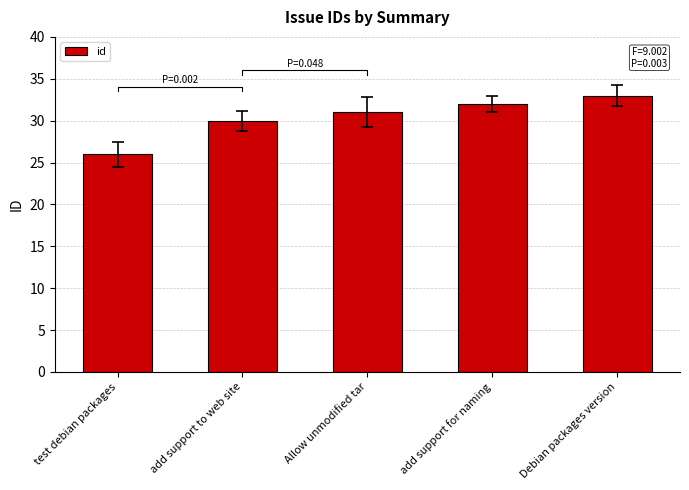

What is the difference between the second highest and minimum values?

6